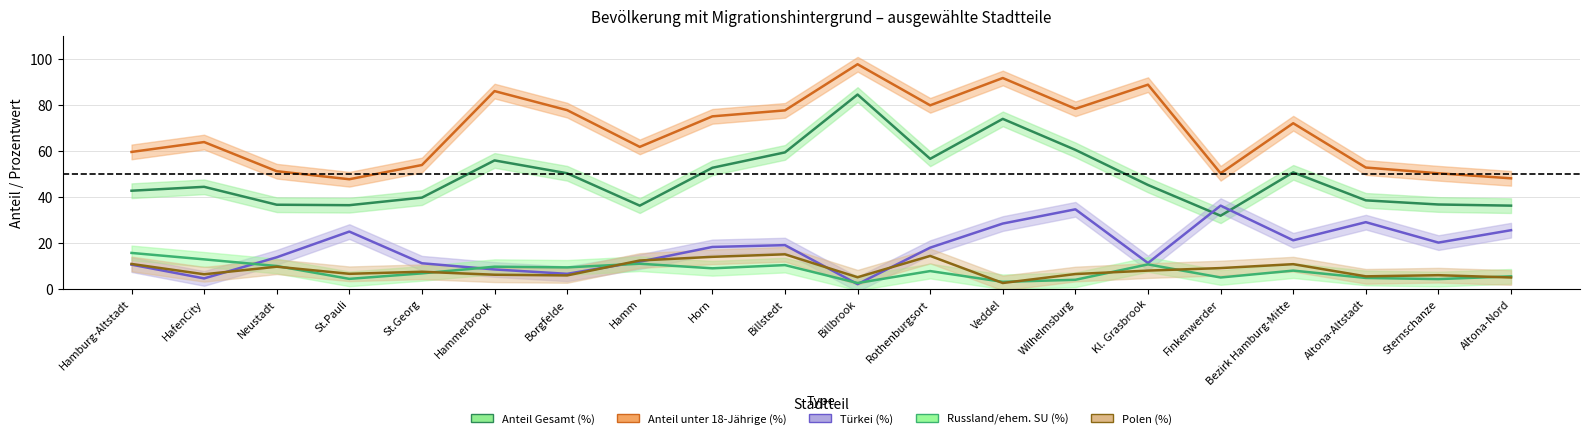

The value of Anteil unter 18-Jährige (%) at HafenCity is 63.9. True or false?

True